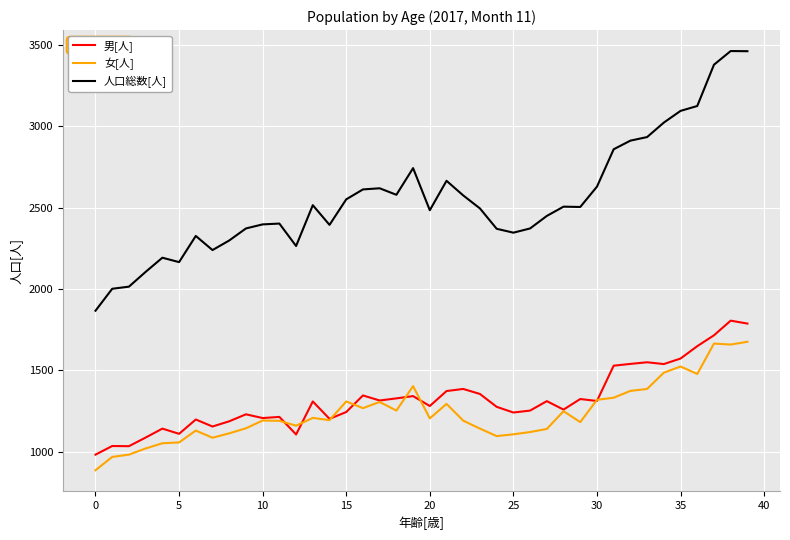

What is the maximum value for 男[人]?

1805